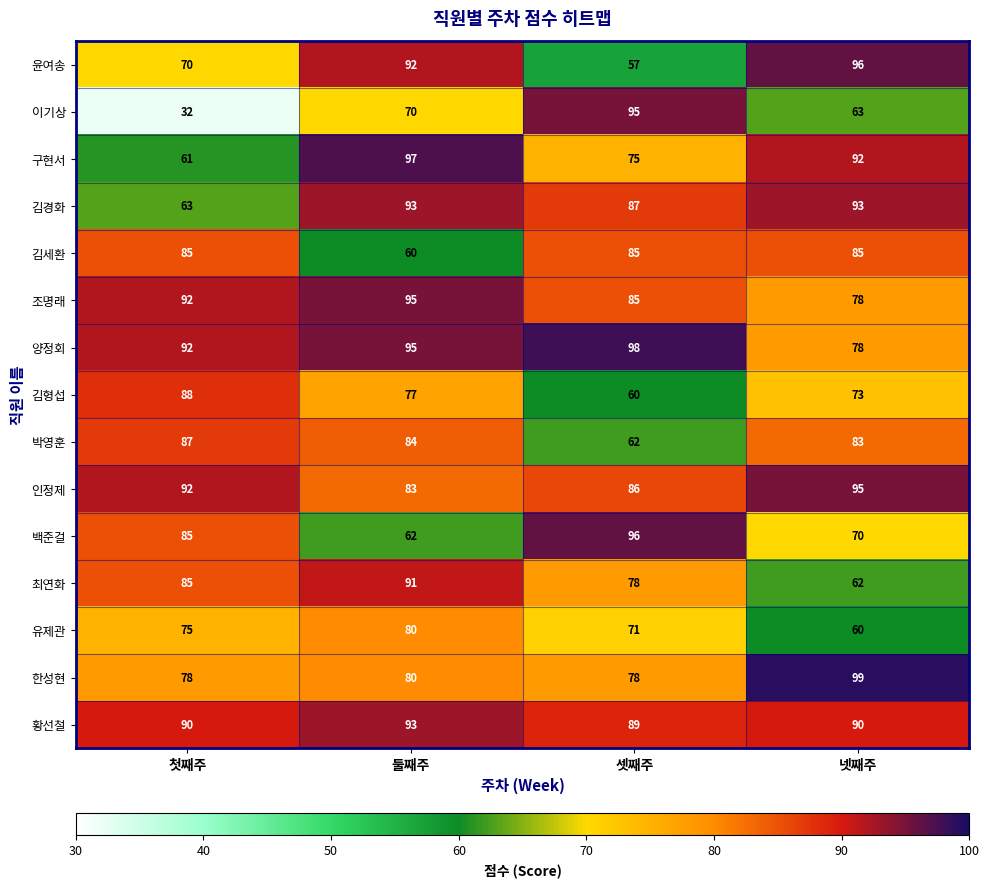

What is the sum of the 양정회 values at 둘째주 and 첫째주?

187